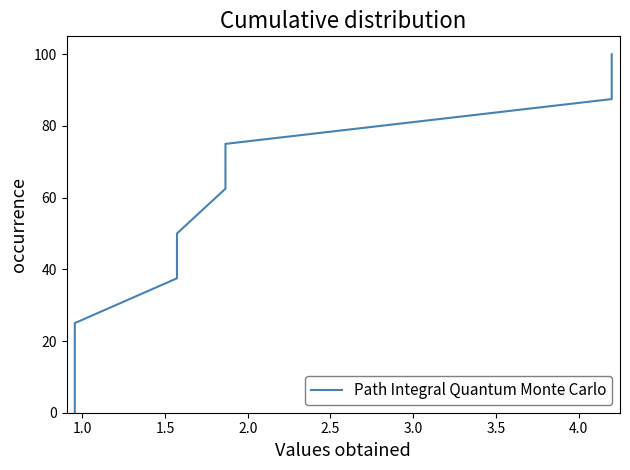

Count the number of data series in this chart.

1